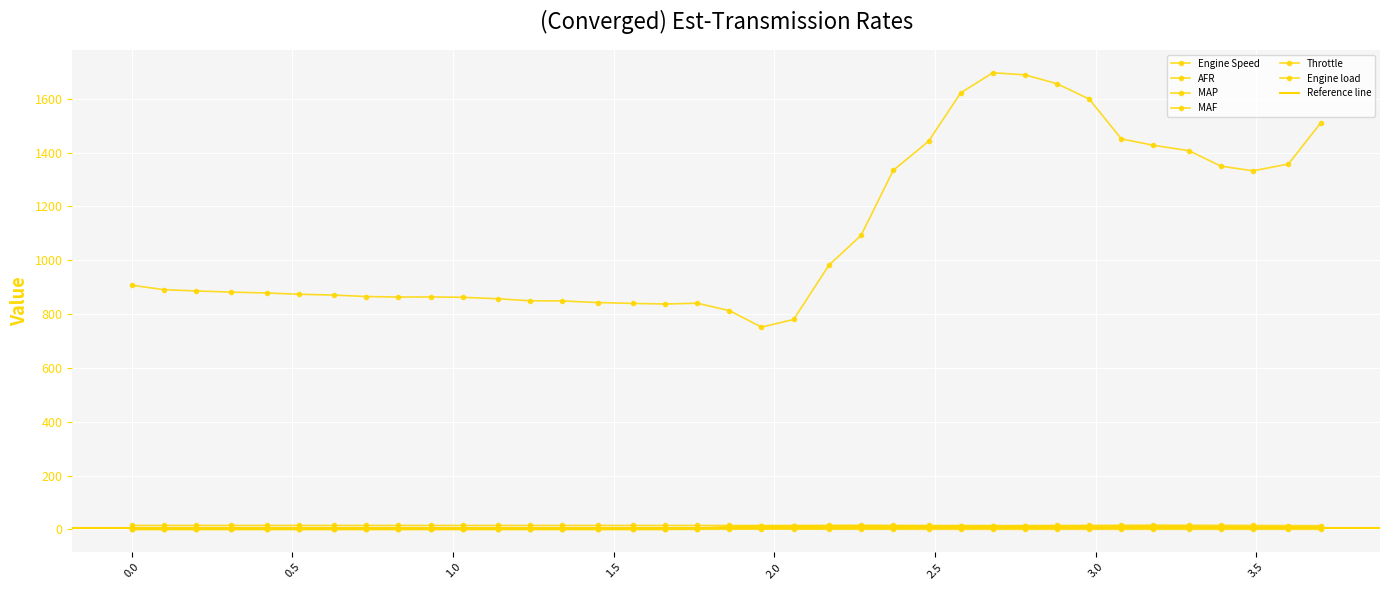

What is the difference between the second highest and minimum values in the Throttle series?

11.3